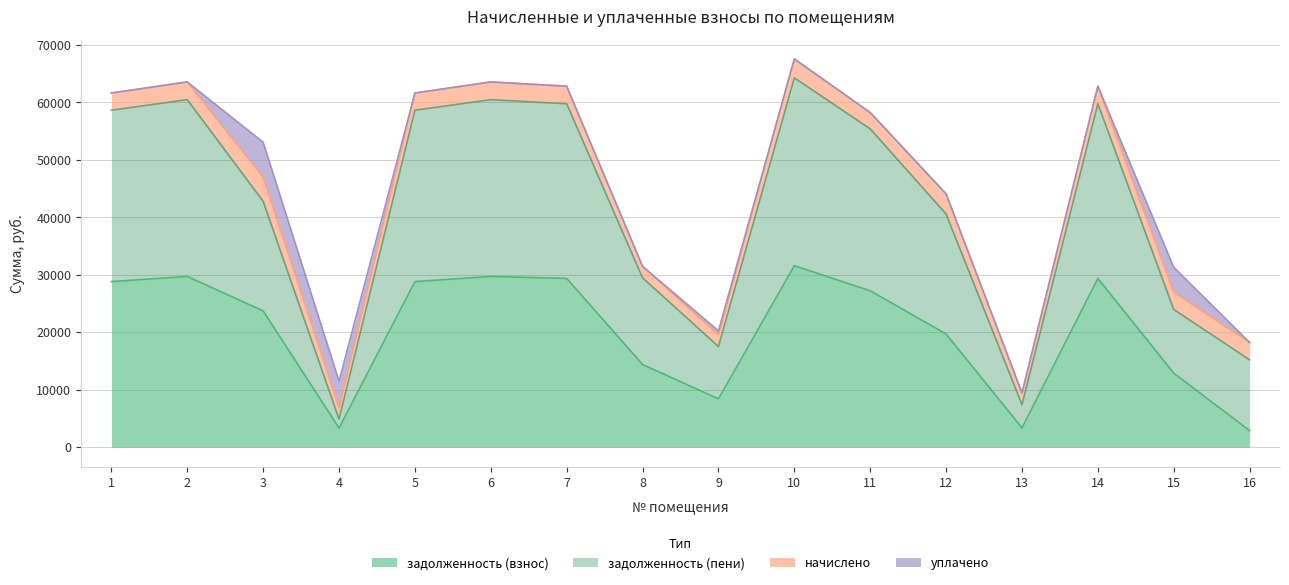

What is the total value across all series at 11?

58233.1